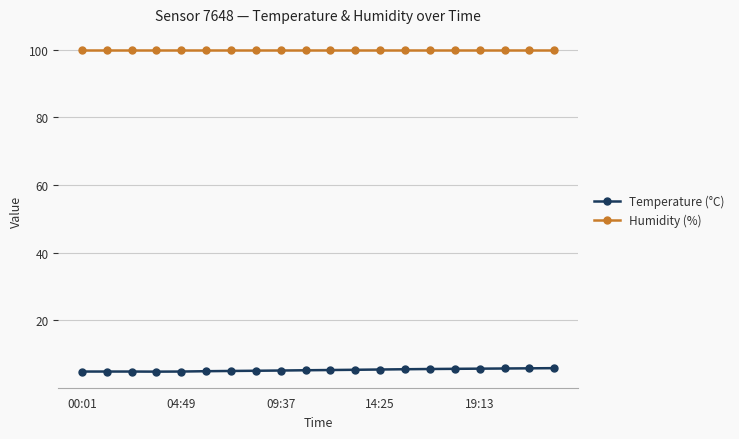

What is the average value of the Temperature (°C) series?

5.3